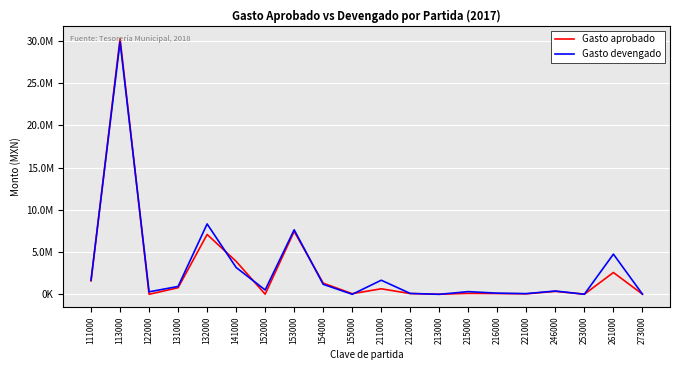

Rank the series by their maximum value, from lowest to highest.

Gasto devengado, Gasto aprobado